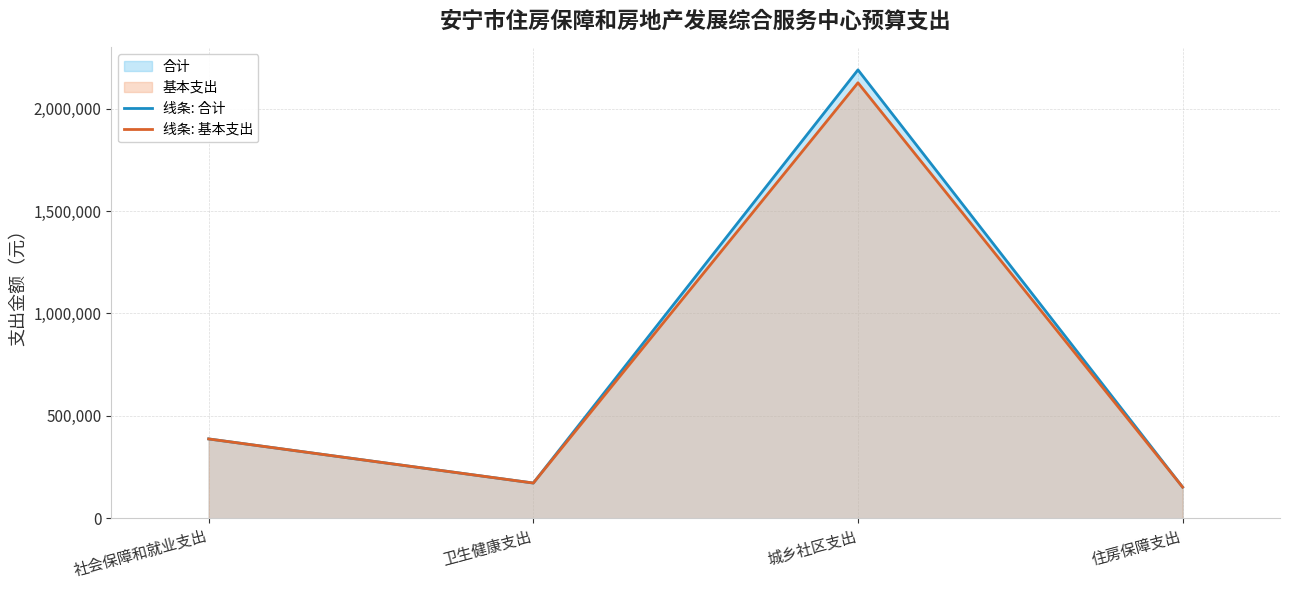

What value does the 线条: 合计 series have at 住房保障支出, to the nearest 10?

152470